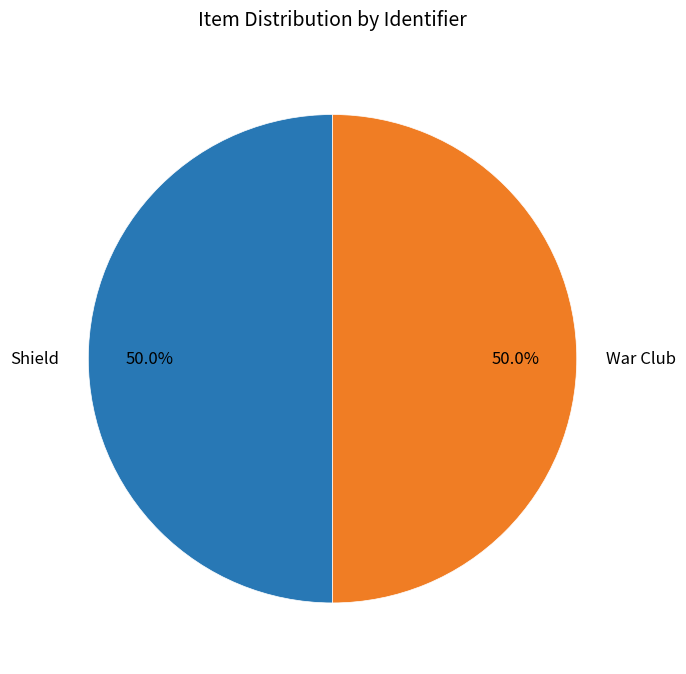

What percentage is the Shield slice, to the nearest percent?

50%